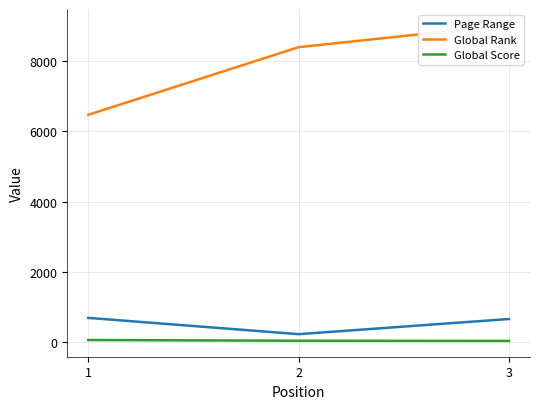

Which series has the largest range (max minus min)?

Global Rank